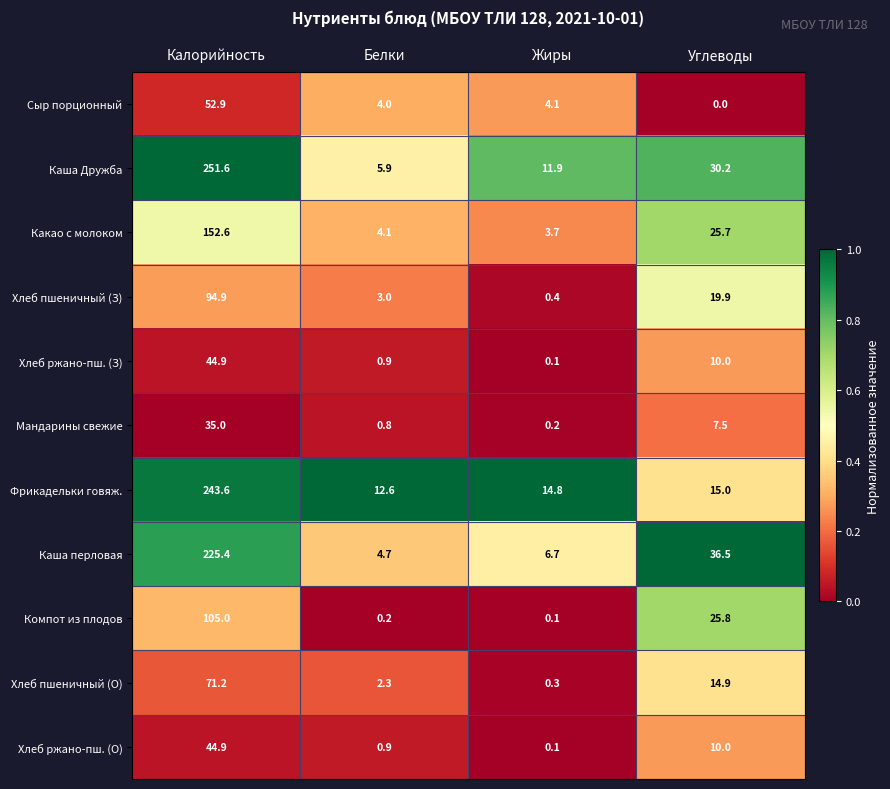

Is it true that Хлеб пшеничный (З) equals 31.1 at Калорийность?

False